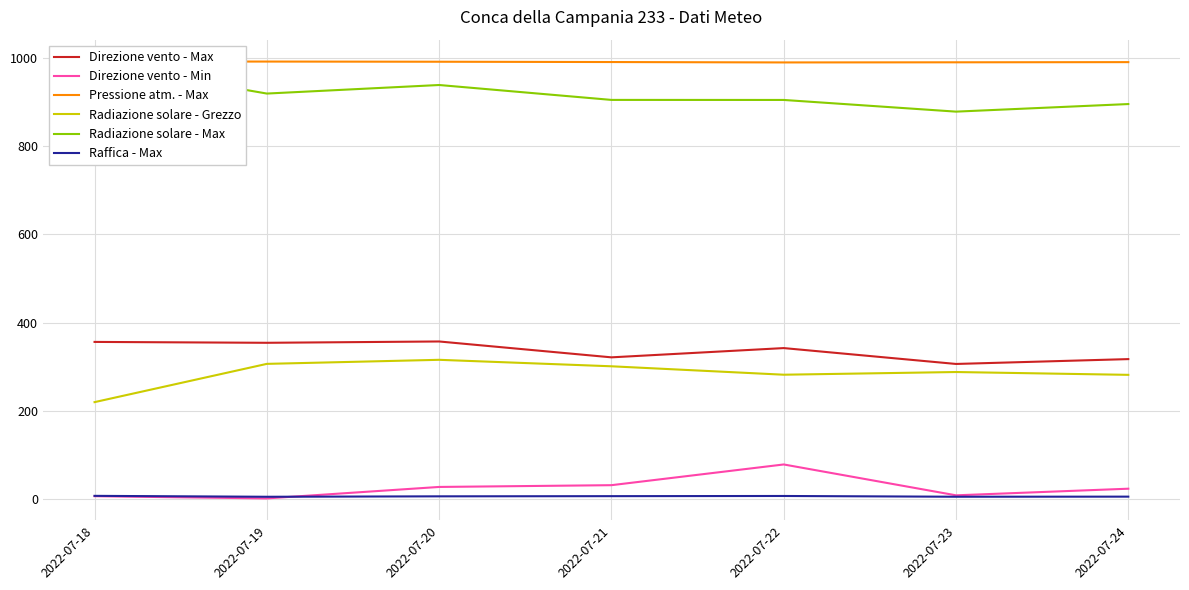

What is the approximate value of Direzione vento - Max at 2022-07-19?

354.0